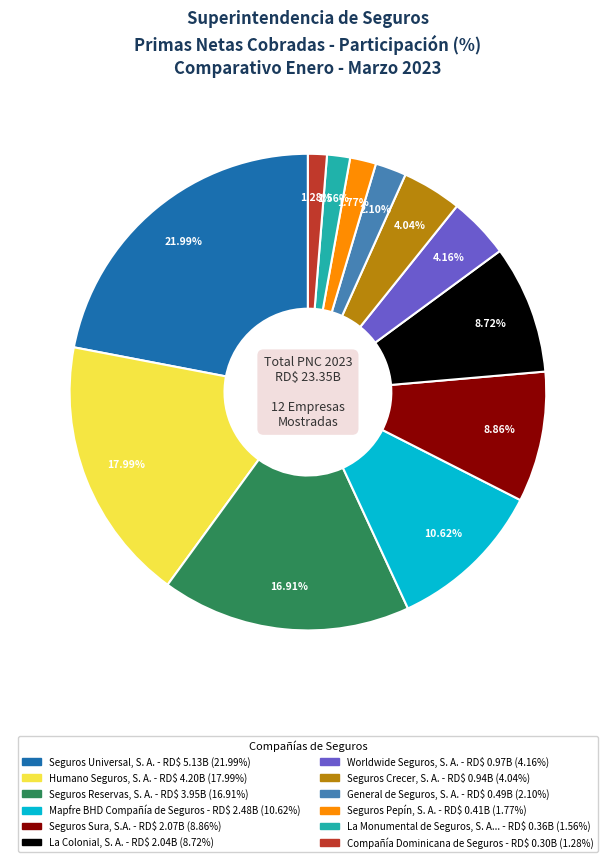

Does any single category account for the majority?

No